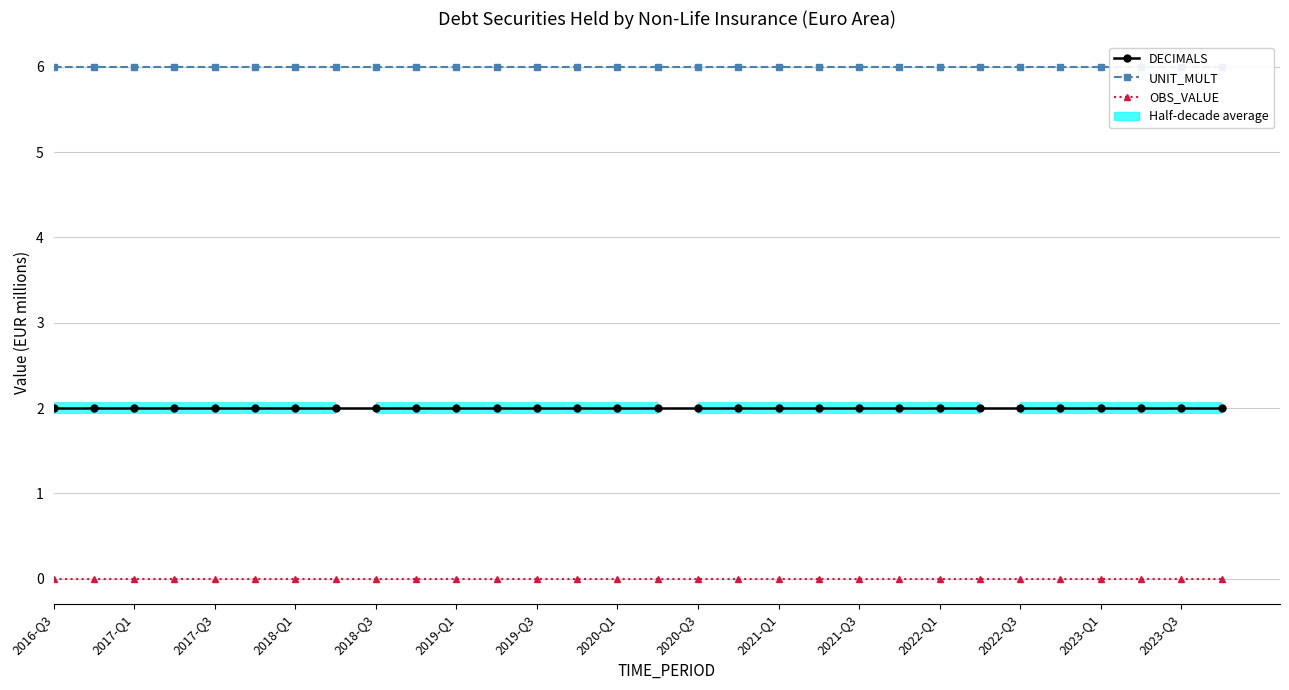

List the series in order of their peak value, lowest first.

OBS_VALUE, DECIMALS, UNIT_MULT